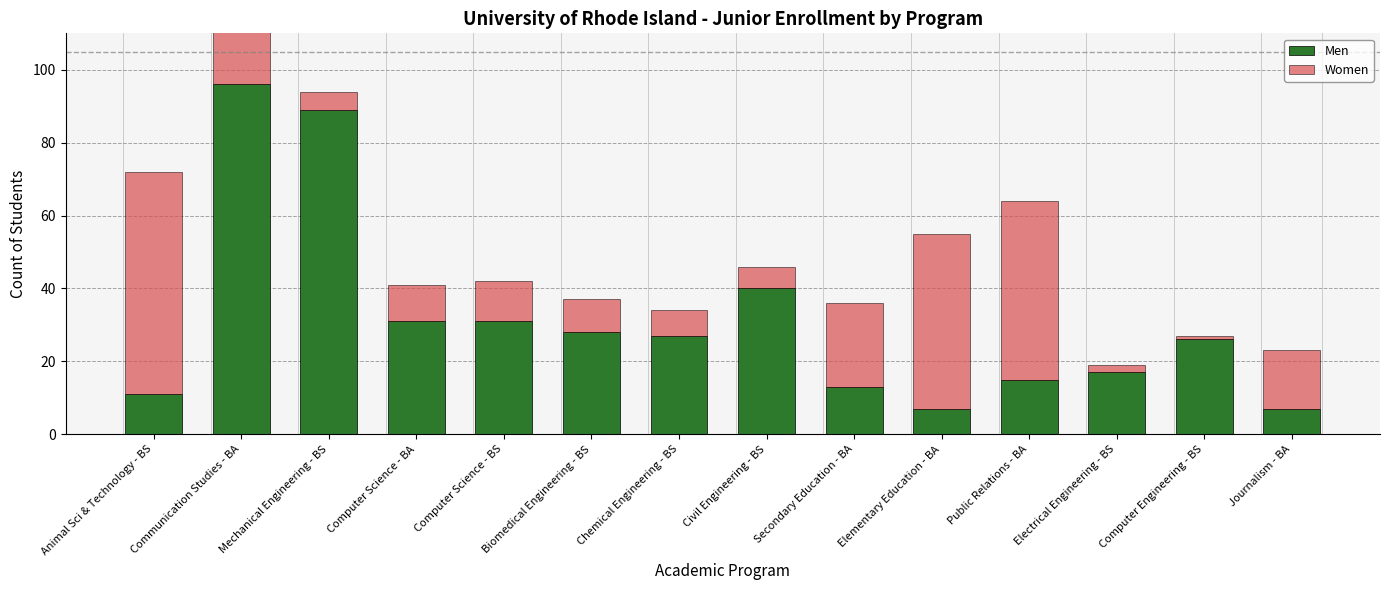

Reading left to right, extract all data points from this chart.

Men: 11	96	89	31	31	28	27	40	13	7	15	17	26	7
Women: 61	89	5	10	11	9	7	6	23	48	49	2	1	16